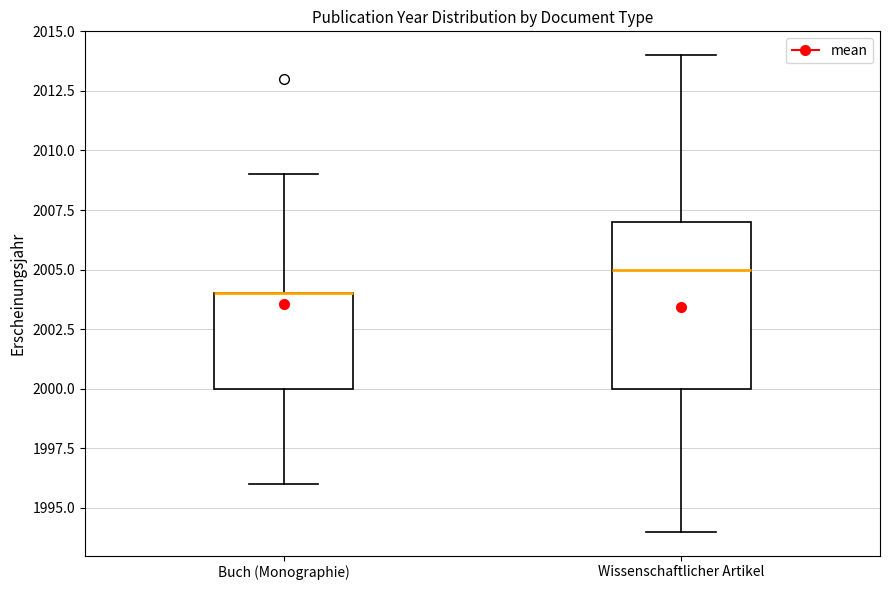

Where is the upper edge of the box for Wissenschaftlicher Artikel on the y-axis? The values are not printed on the chart, so give them approximately, as read against the axis.

2007